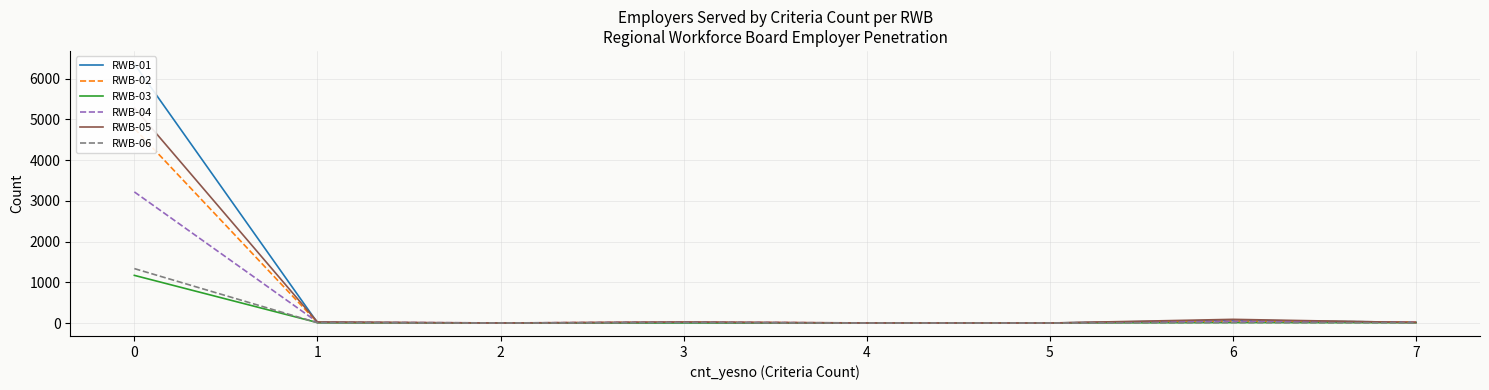

The value of RWB-02 at 1 is 14. True or false?

True